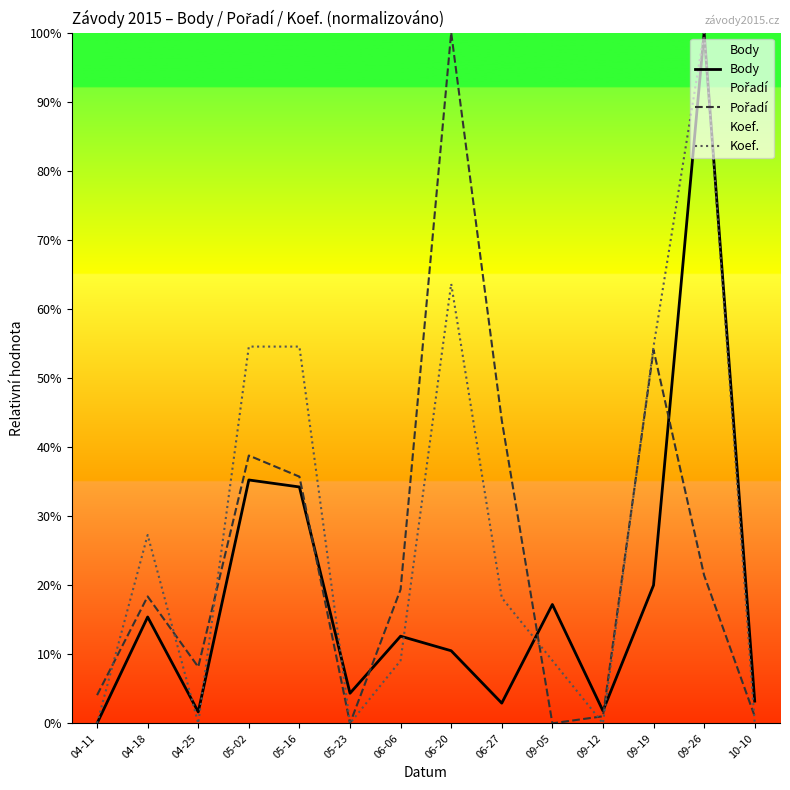

Reading left to right, what are all the values shown in this chart?

Body: 0.0	15.4	1.6	35.2	34.2	4.4	12.6	10.5	2.9	17.2	1.8	20.0	100.0	3.2
Pořadí: 4.1	18.4	8.2	38.8	35.7	0.0	19.4	100.0	43.9	0.0	1.0	54.1	21.4	1.0
Koef.: 0.0	27.3	0.0	54.5	54.5	0.0	9.1	63.6	18.2	9.1	0.0	54.5	100.0	0.0